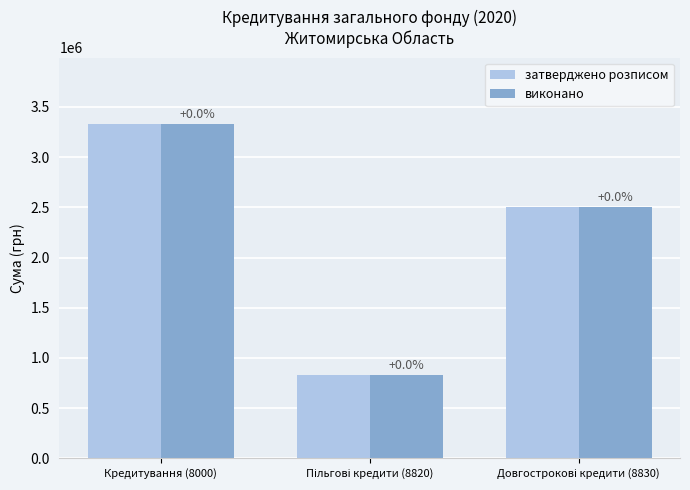

Does the chart contain stacked bars?

No